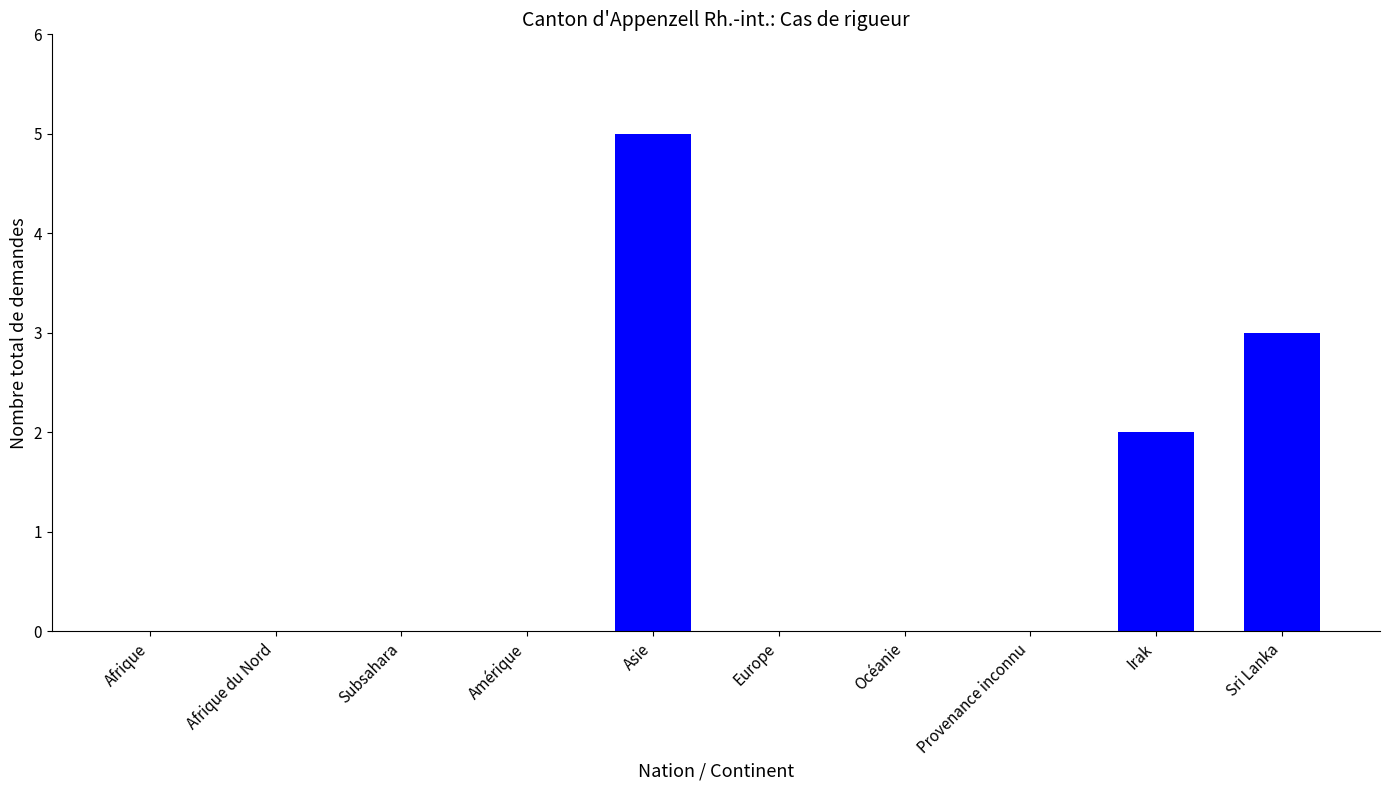

What is the change in value from Amérique to Irak?

+2